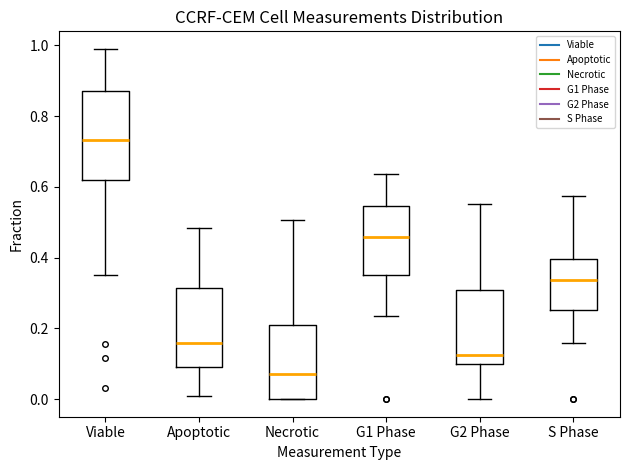

Where is the lower edge of the box for G2 Phase on the y-axis? The values are not printed on the chart, so give them approximately, as read against the axis.

0.10